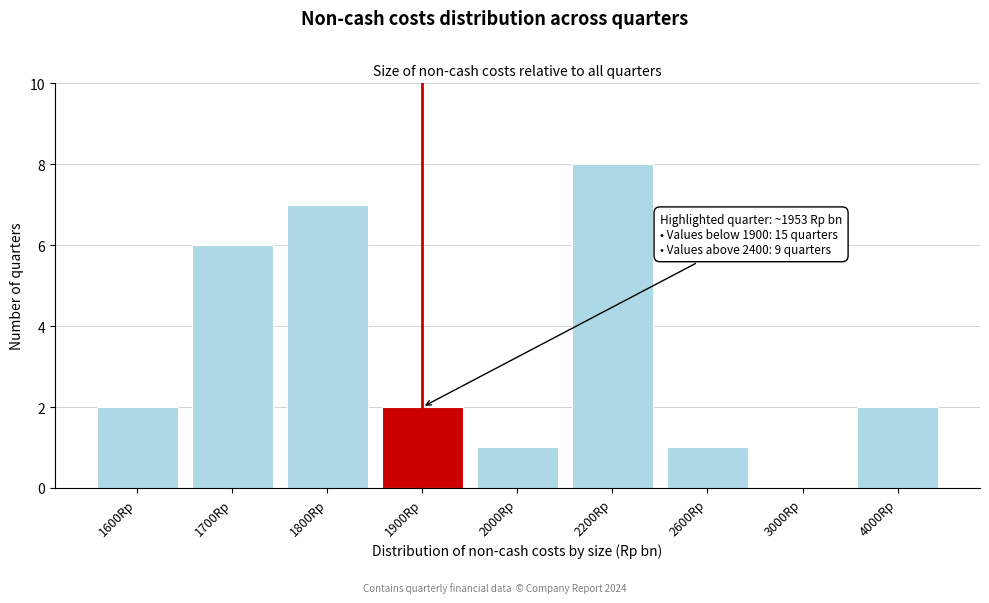

Reading right to left, transcribe all the data shown in this chart.

4000Rp=2	3000Rp=0	2600Rp=1	2200Rp=8	2000Rp=1	1900Rp=2	1800Rp=7	1700Rp=6	1600Rp=2